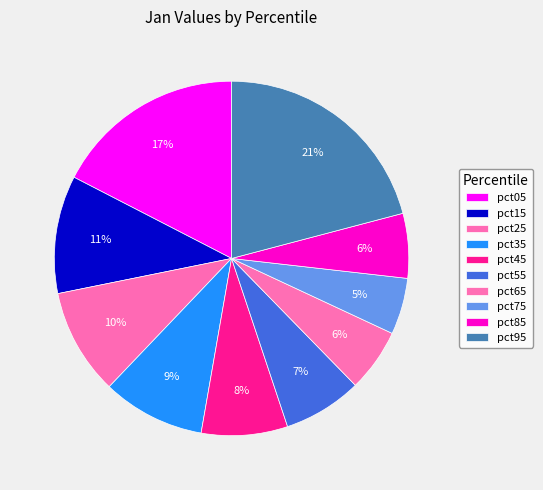

To the nearest percent, what is the combined percentage of pct45 and pct95?

29%